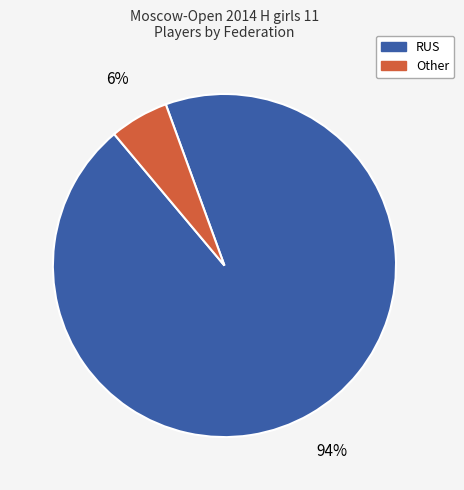

How many slices are in this pie chart?

2